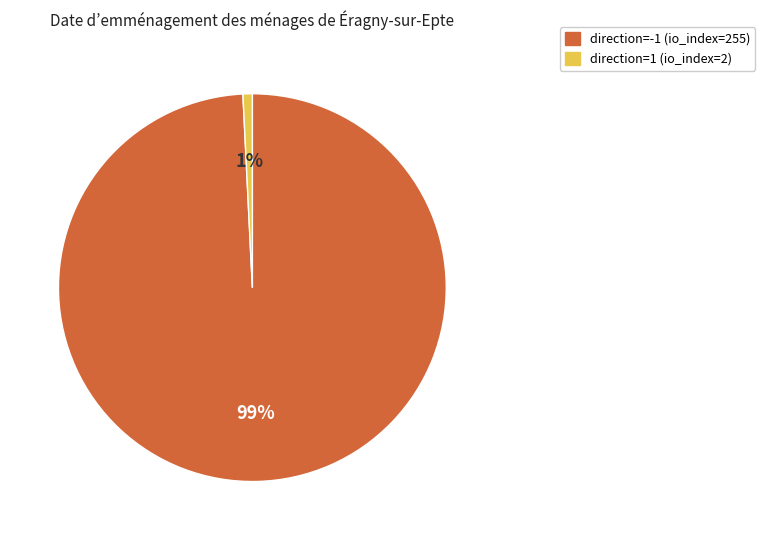

Is it true that direction=1 (io_index=2) is 11% of the pie?

False